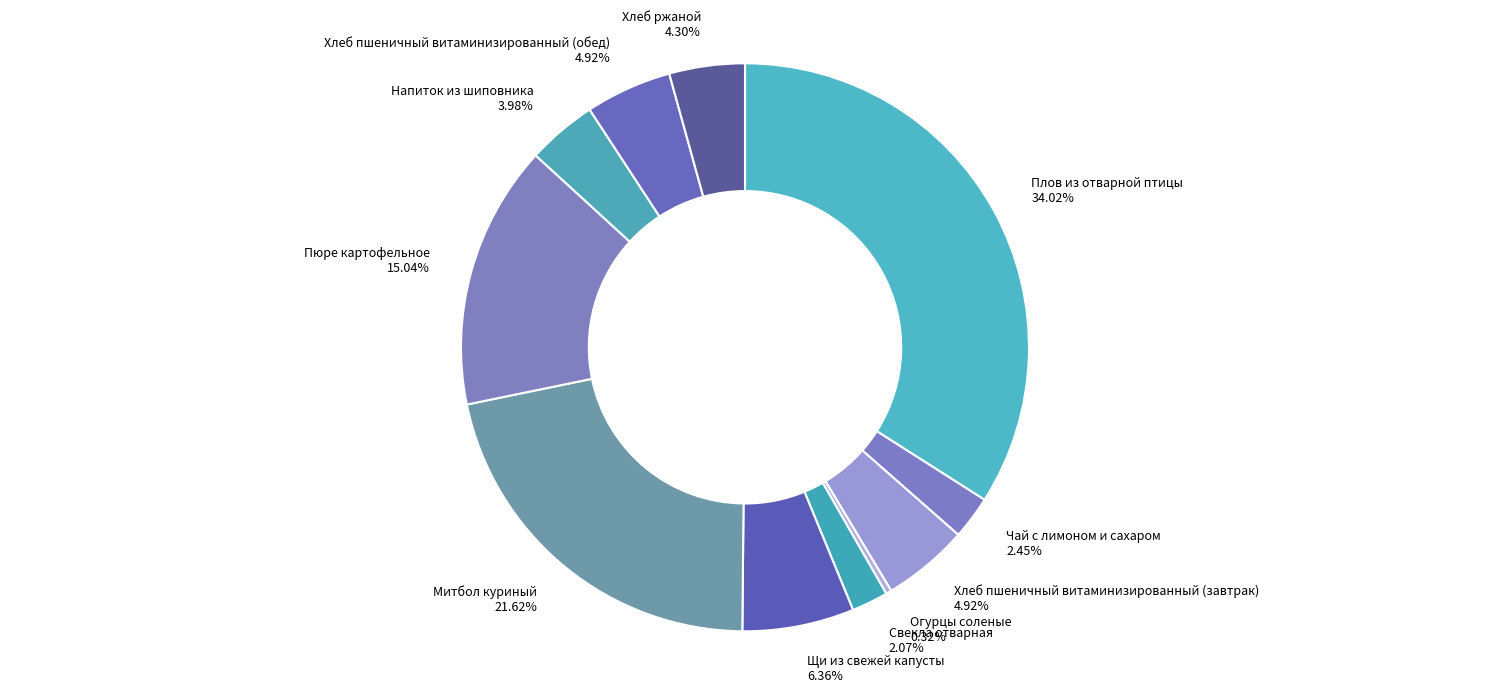

Is it true that Пюре картофельное is 15% of the pie?

True